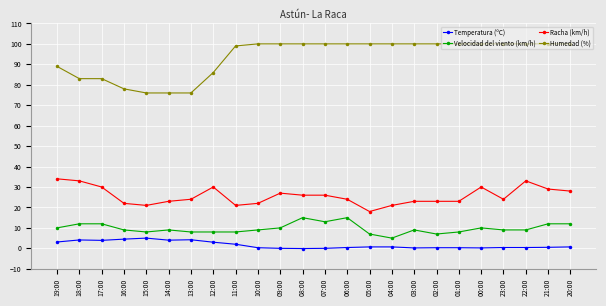

Does the chart have visible grid lines?

Yes